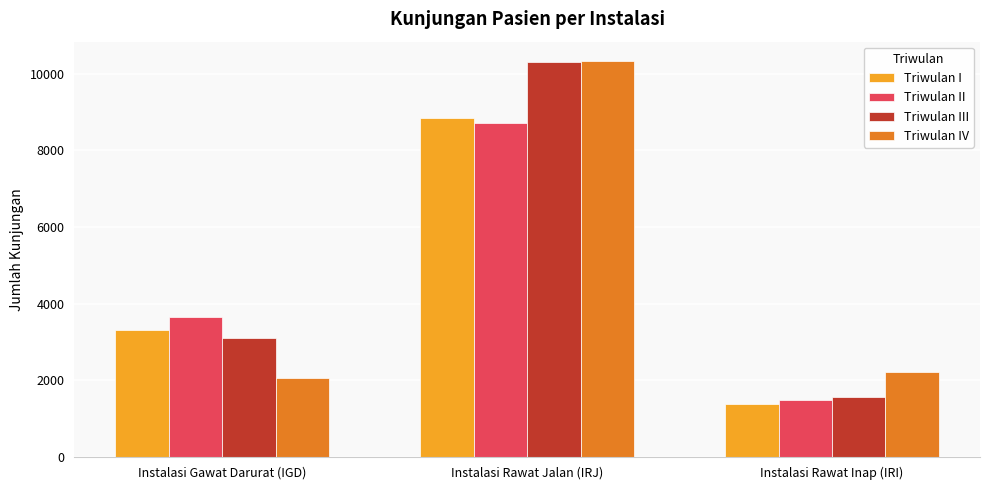

How many bars are there in each group?

4